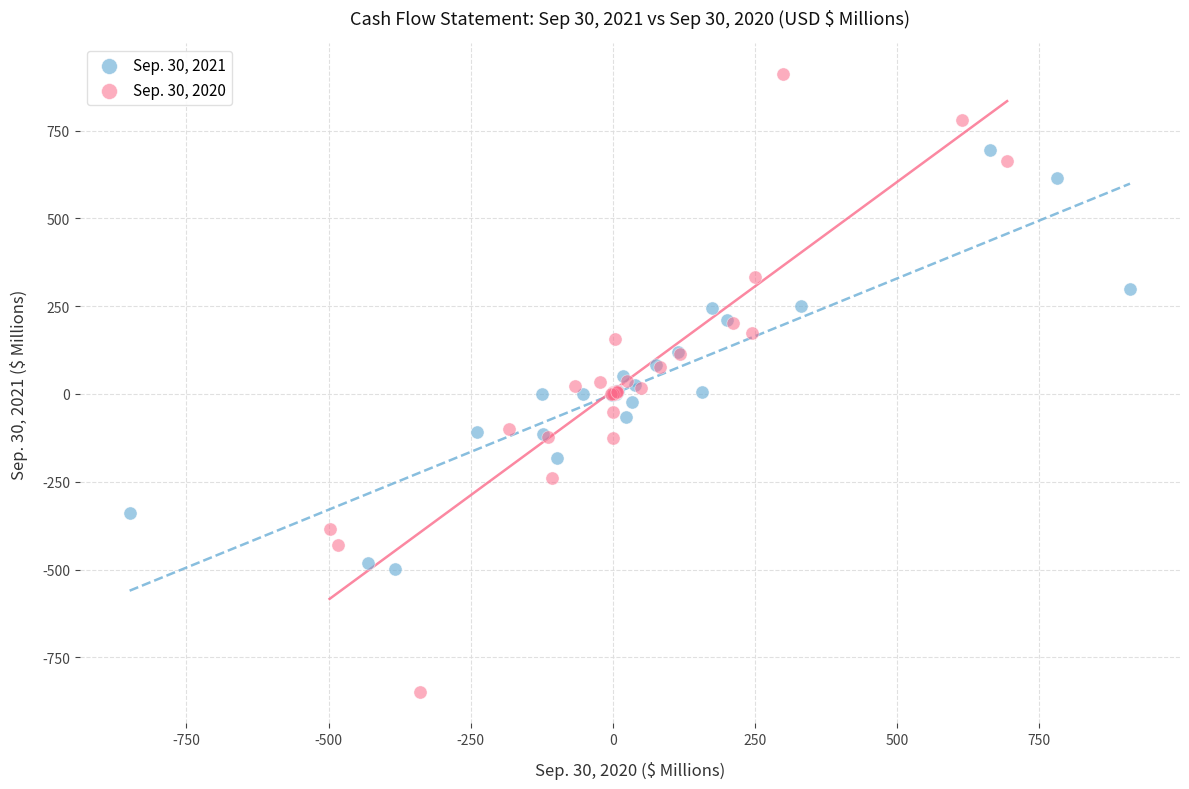

Which series contains the lowest Y value?

Sep. 30, 2020